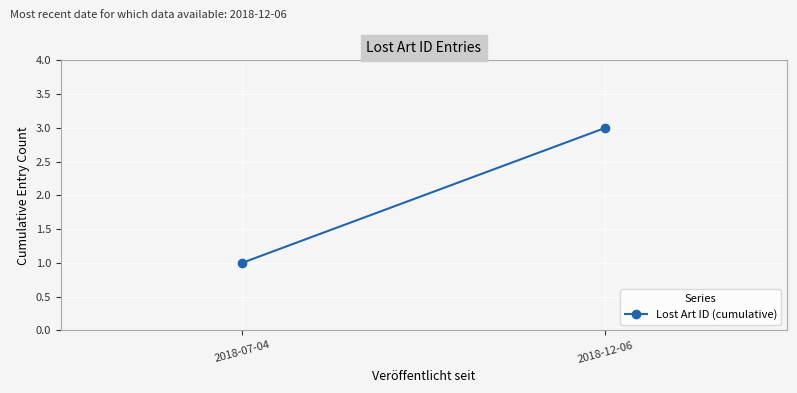

Rank the categories by value from lowest to highest.

2018-07-04, 2018-12-06